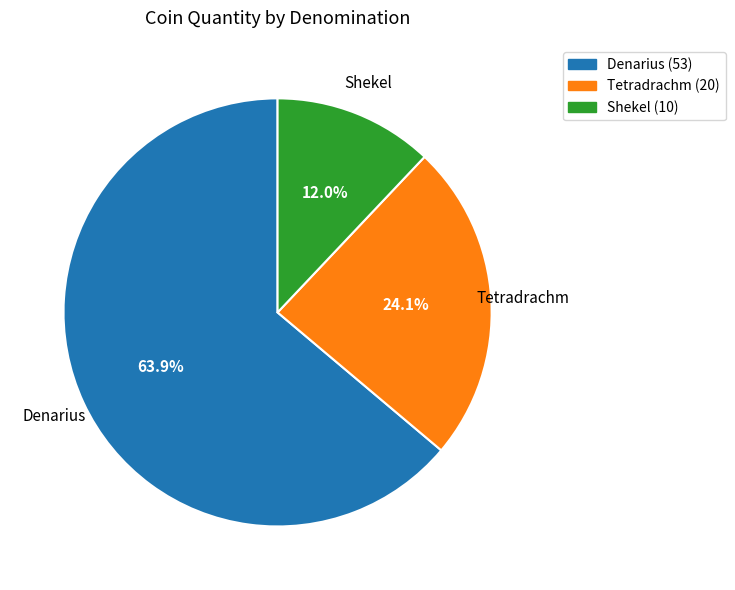

To the nearest percent, what is the difference between the Tetradrachm and Shekel slice percentages?

12%